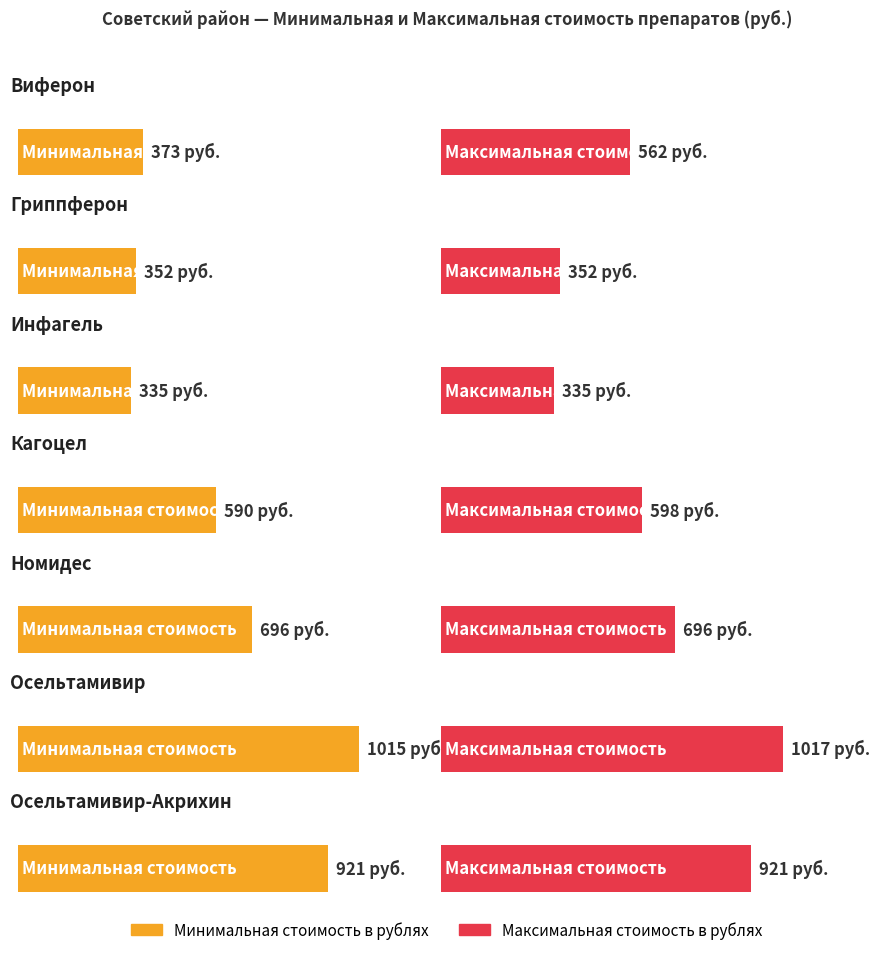

Where is Максимальная стоимость в рублях nearest to the value 676?

Номидес